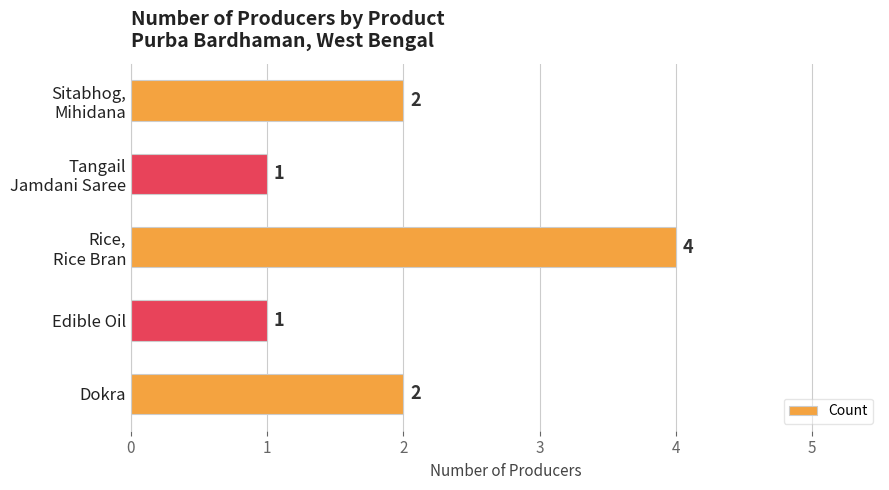

What is the difference between the second highest and second lowest values?

1